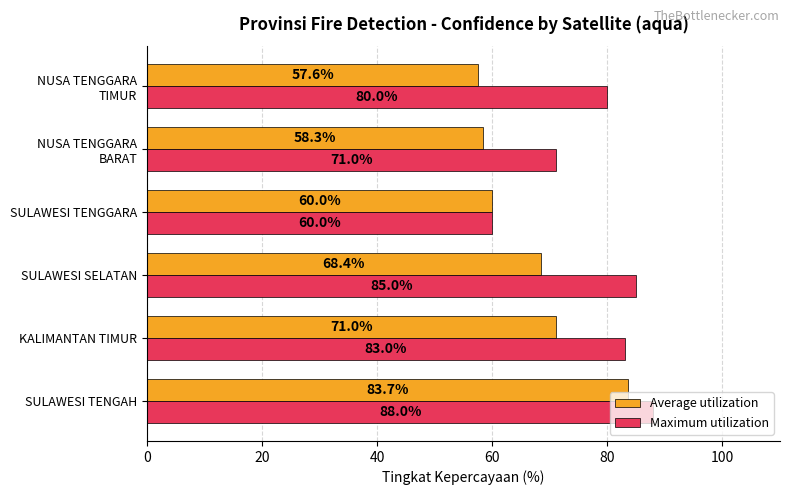

List the labels in order of Maximum utilization value, largest first.

SULAWESI TENGAH, SULAWESI SELATAN, KALIMANTAN TIMUR, NUSA TENGGARA
TIMUR, NUSA TENGGARA
BARAT, SULAWESI TENGGARA